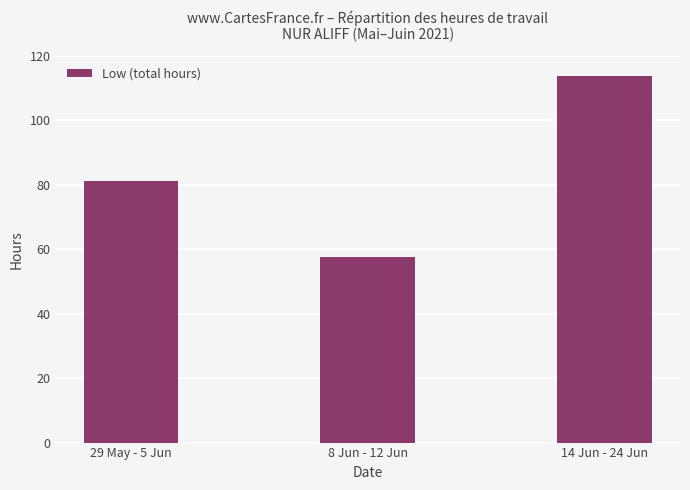

What is the difference between the values at 8 Jun - 12 Jun and 29 May - 5 Jun?

23.5